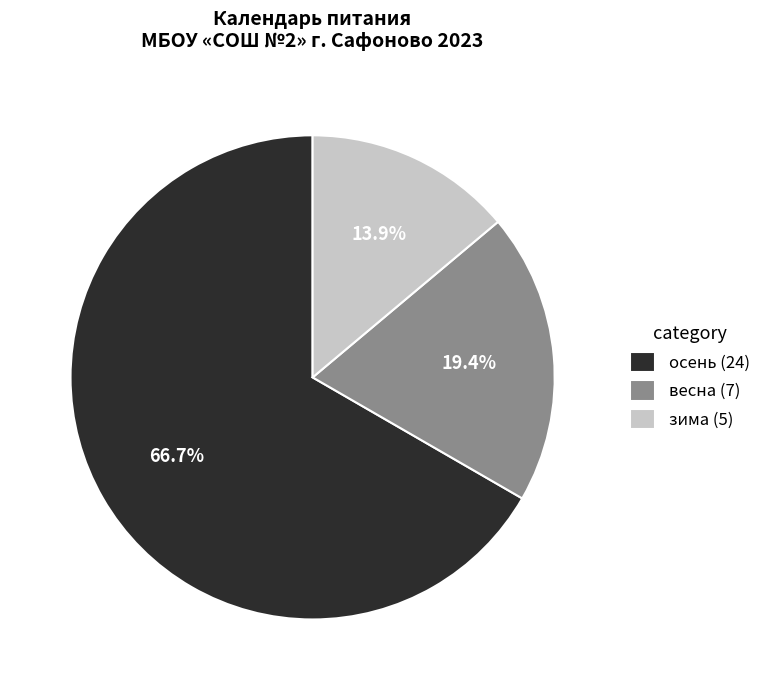

Does any single category account for the majority?

Yes